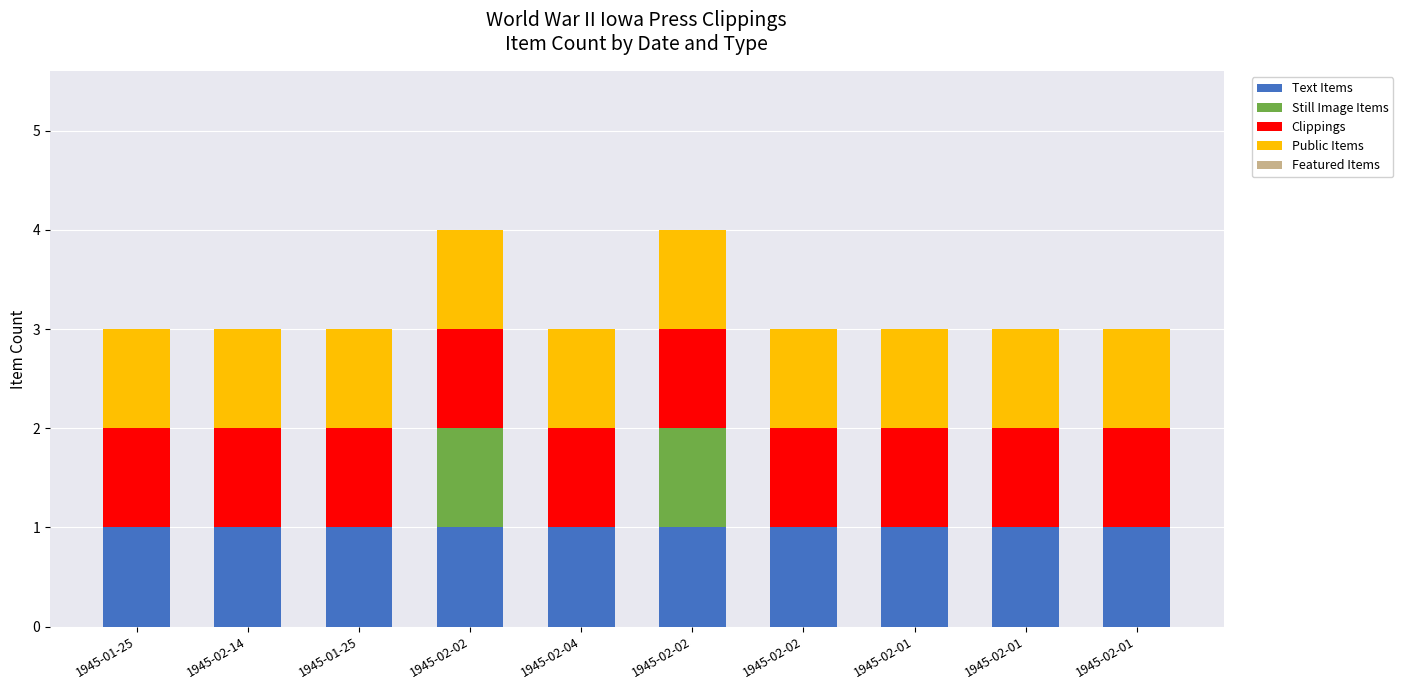

The value of Still Image Items at 1945-02-02 is 0. True or false?

False